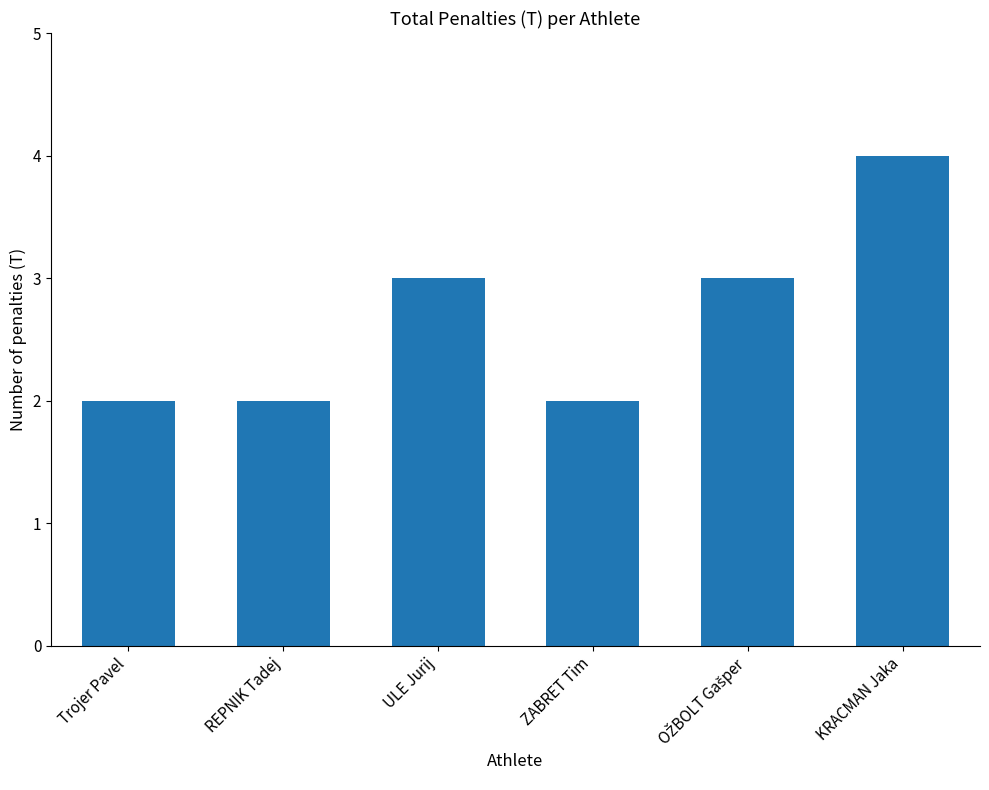

How many data points does each series have?

6